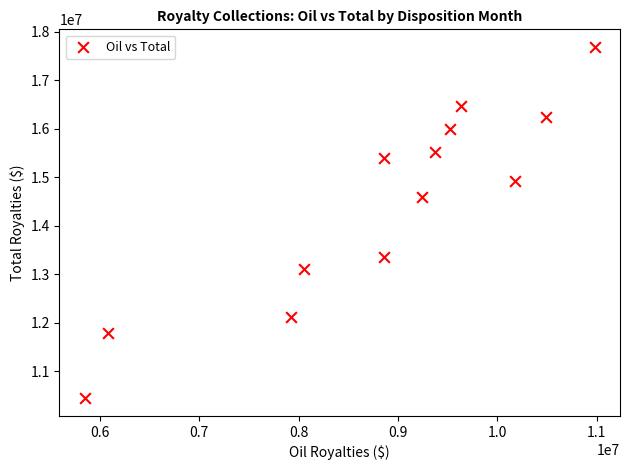

What is the range of Y values (max minus min)?

7244327.0